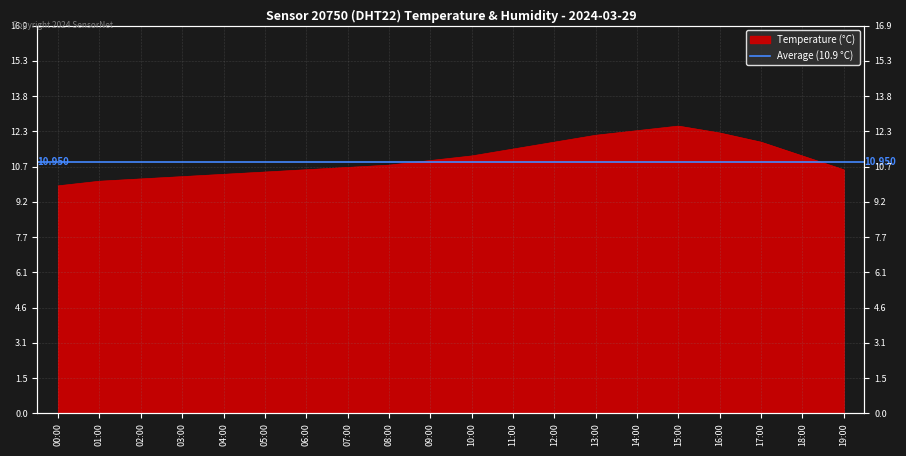

The value at 08:00 is 10.8. True or false?

True